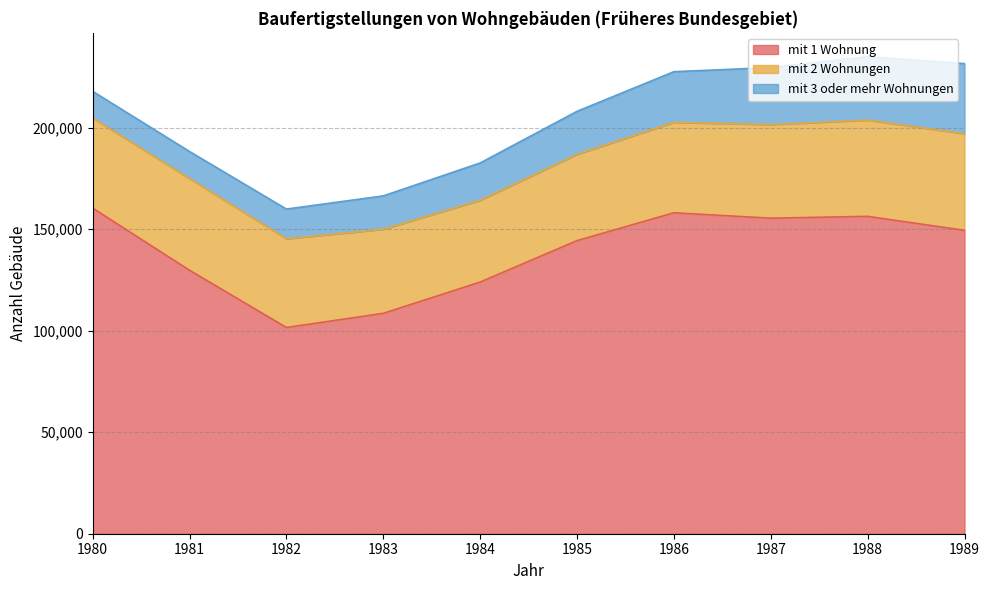

Which category has the highest value in the mit 3 oder mehr Wohnungen series?

1989